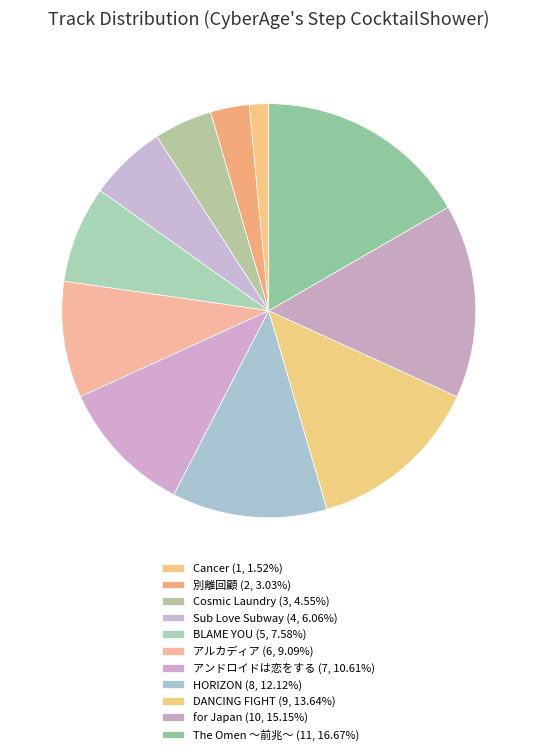

How many slices are in this pie chart?

11